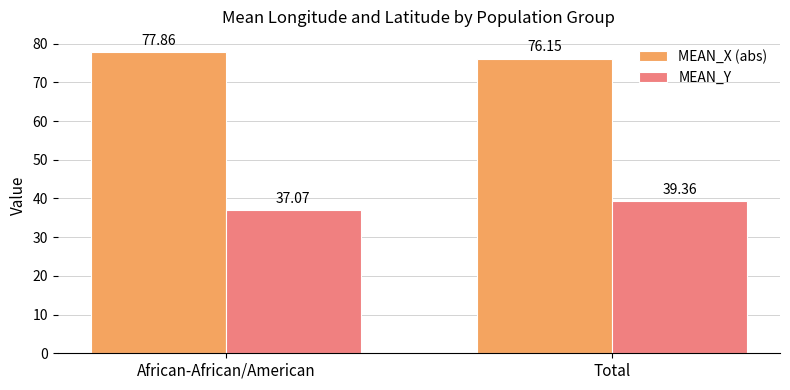

How many groups of bars are there?

2